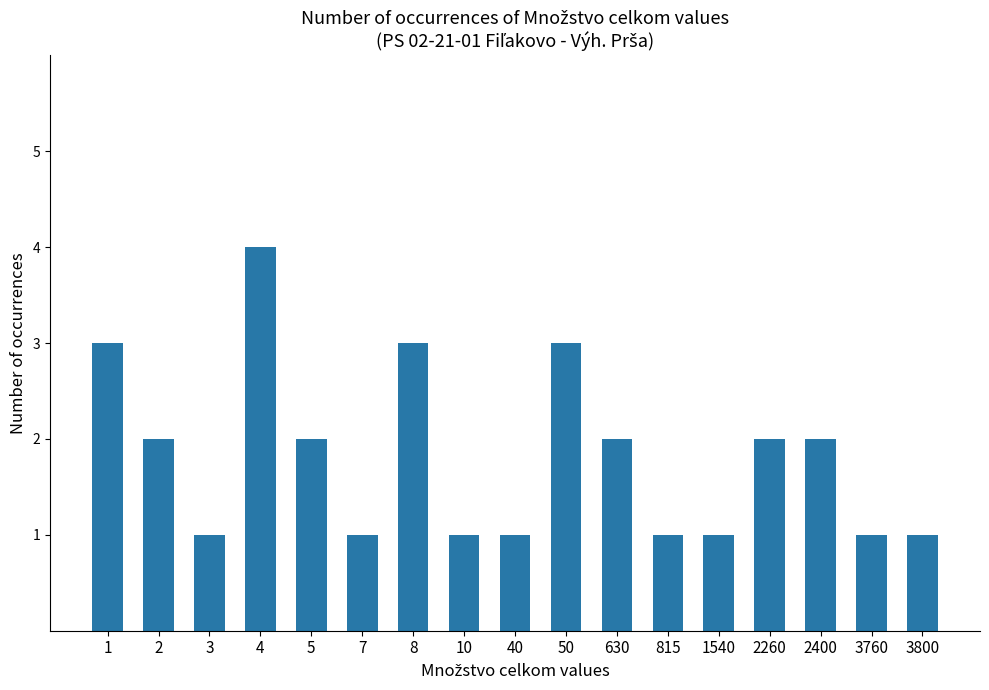

Approximately how many times larger is the value at 3 compared to 815?

1.0